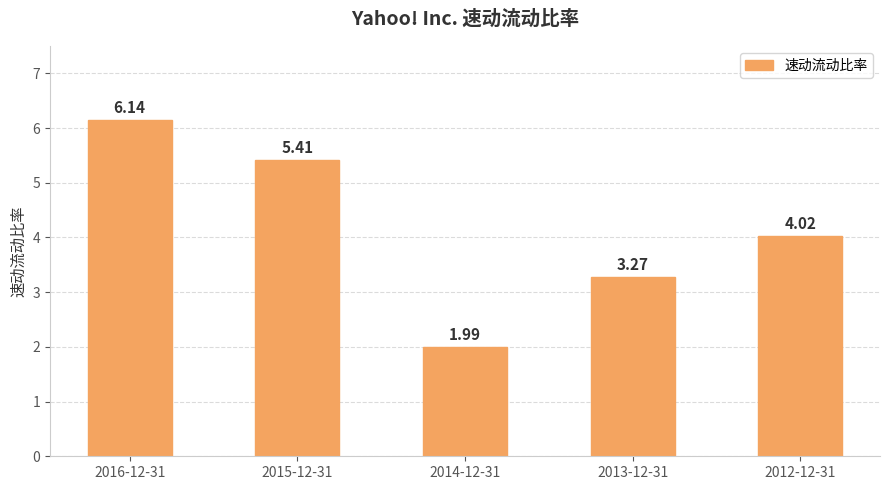

Which label corresponds to the smallest value in the chart?

2014-12-31